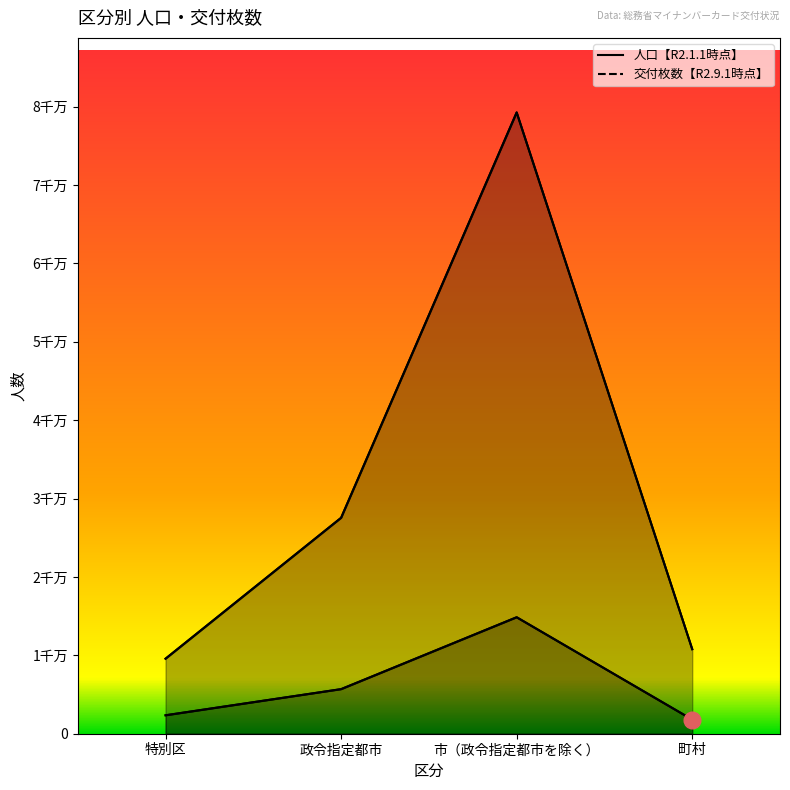

At which category does 交付枚数【R2.9.1時点】 reach its first local peak?

市（政令指定都市を除く）